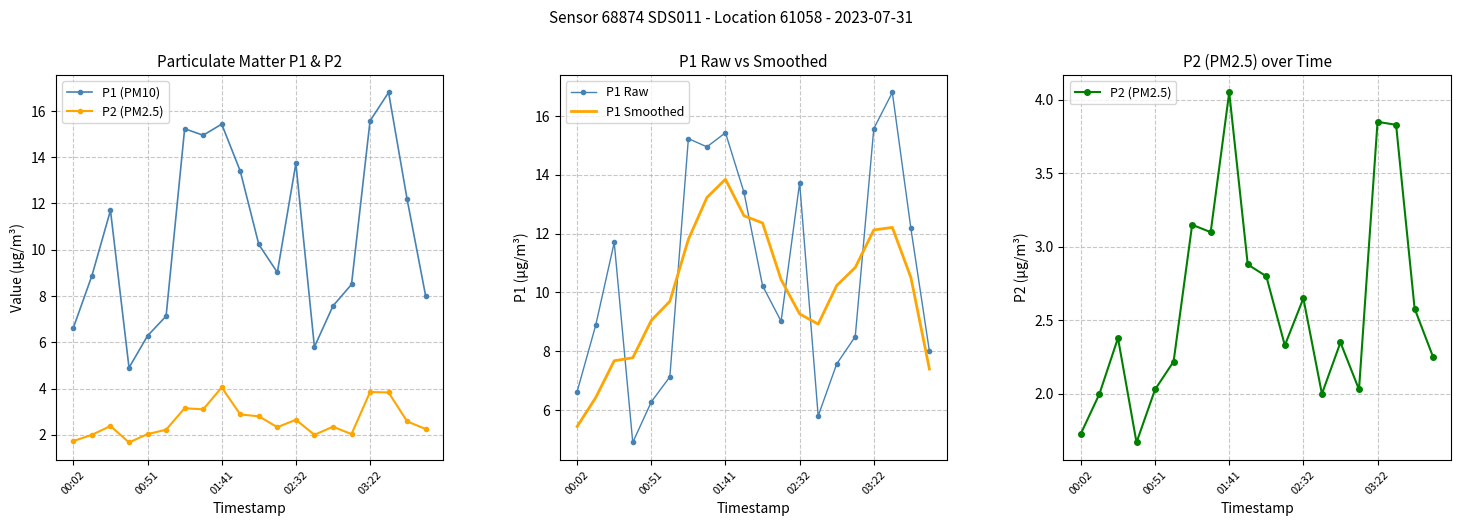

In P1 Raw, how many points are higher than both neighbors (excluding endpoints)?

5